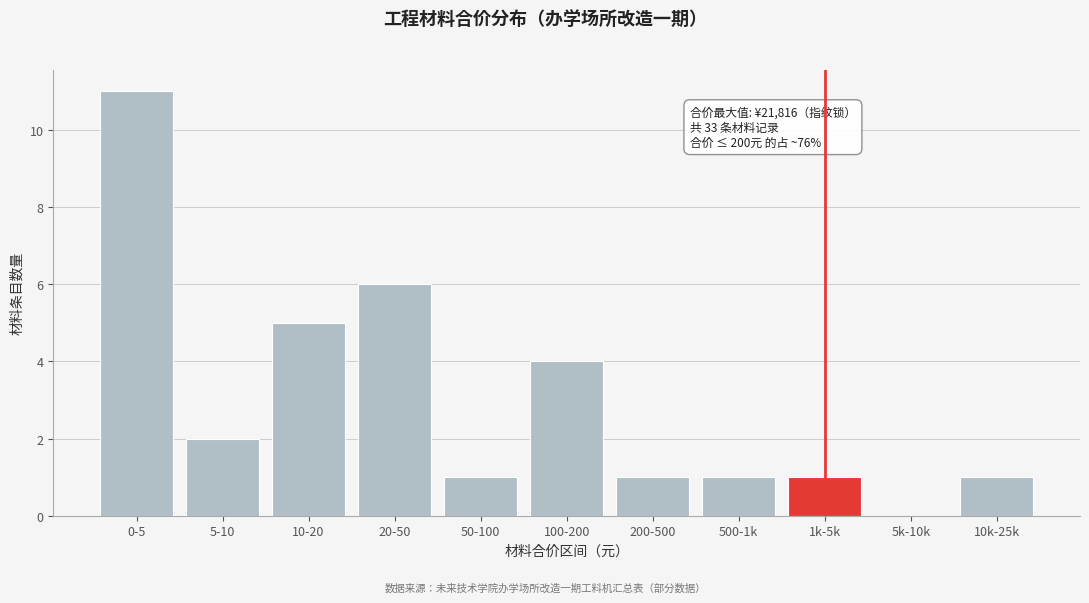

Reading left to right, extract all data points from this chart.

0-5=11	5-10=2	10-20=5	20-50=6	50-100=1	100-200=4	200-500=1	500-1k=1	1k-5k=1	5k-10k=0	10k-25k=1